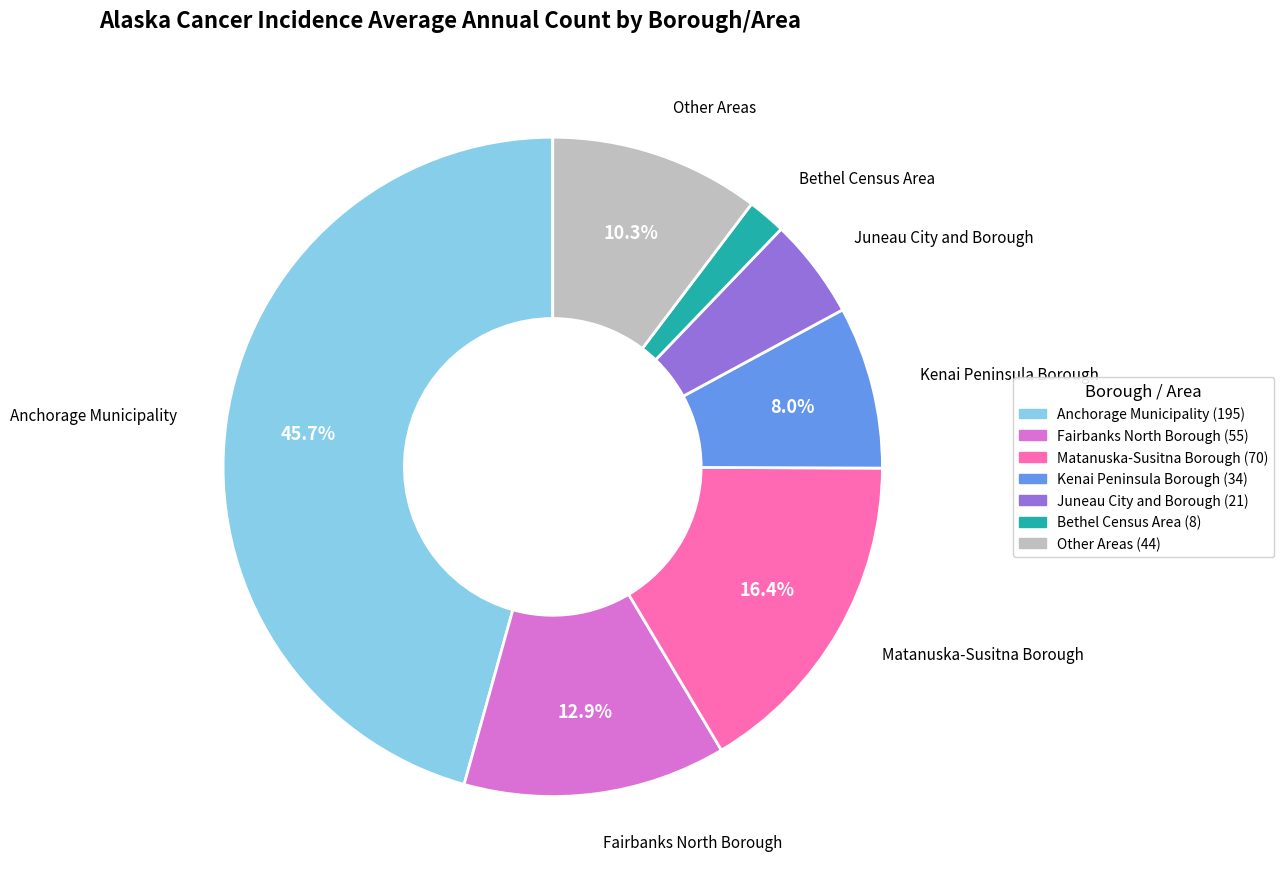

Count the number of slices in the pie.

7